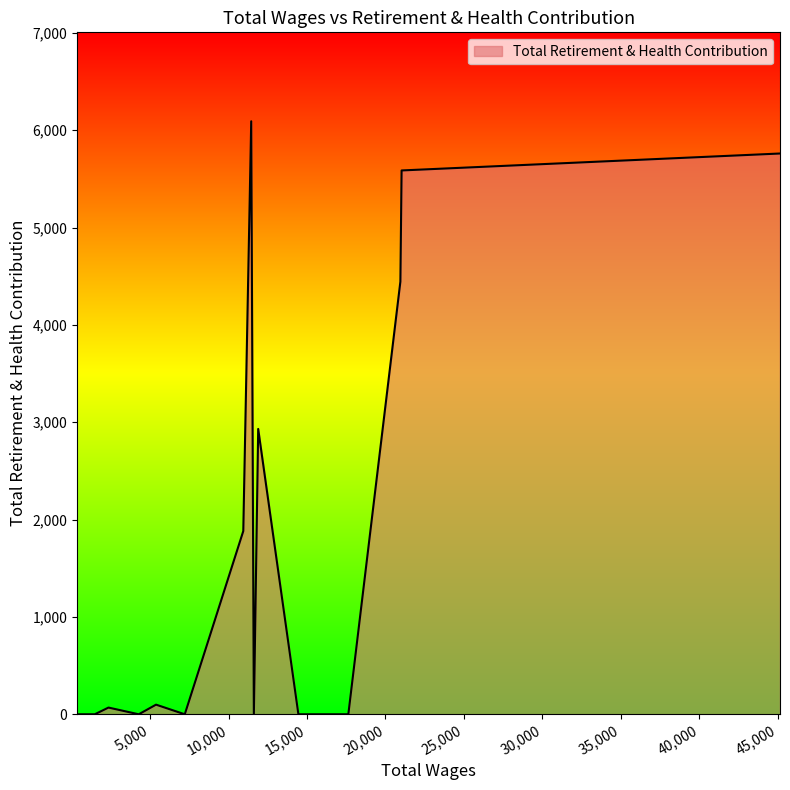

What is the greatest value displayed?

6091